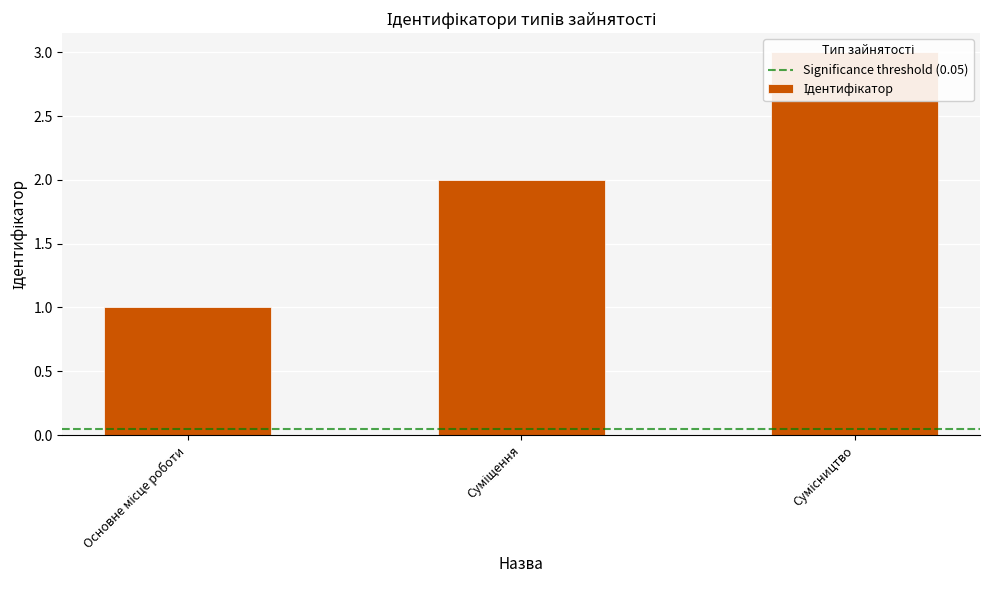

The chart shows a value of 3 at Сумісництво. True or false?

True